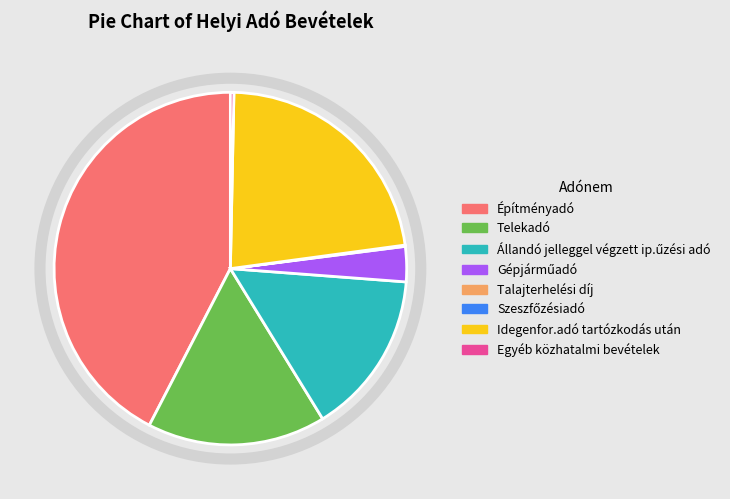

Does Idegenfor.adó tartózkodás után represent more than half of the total?

No